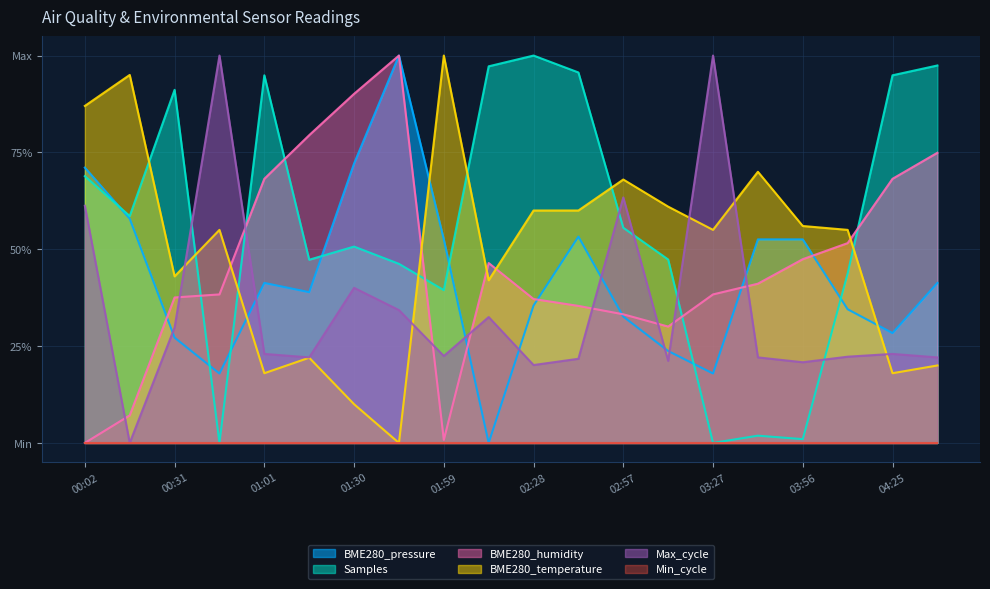

Is it true that BME280_humidity equals 0.3 at 02:57?

True